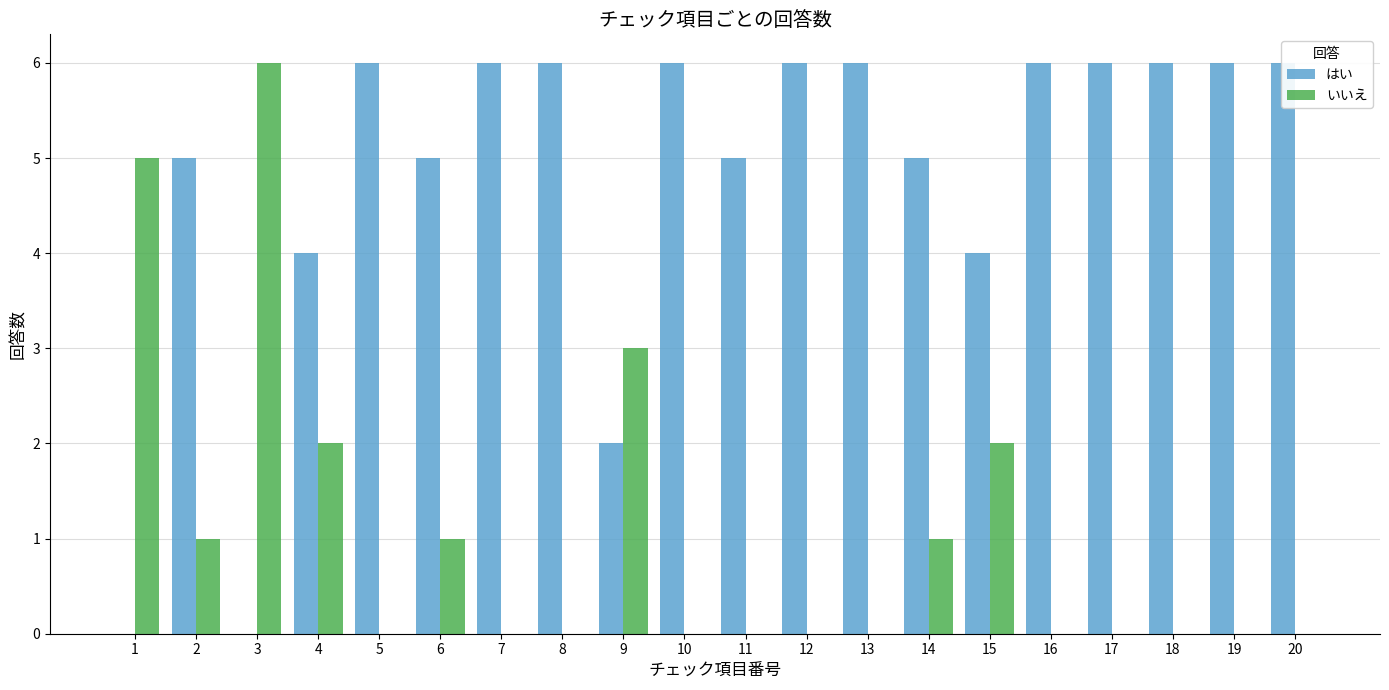

Reading left to right, list all the values displayed in this chart.

はい: 0	5	0	4	6	5	6	6	2	6	5	6	6	5	4	6	6	6	6	6
いいえ: 5	1	6	2	0	1	0	0	3	0	0	0	0	1	2	0	0	0	0	0